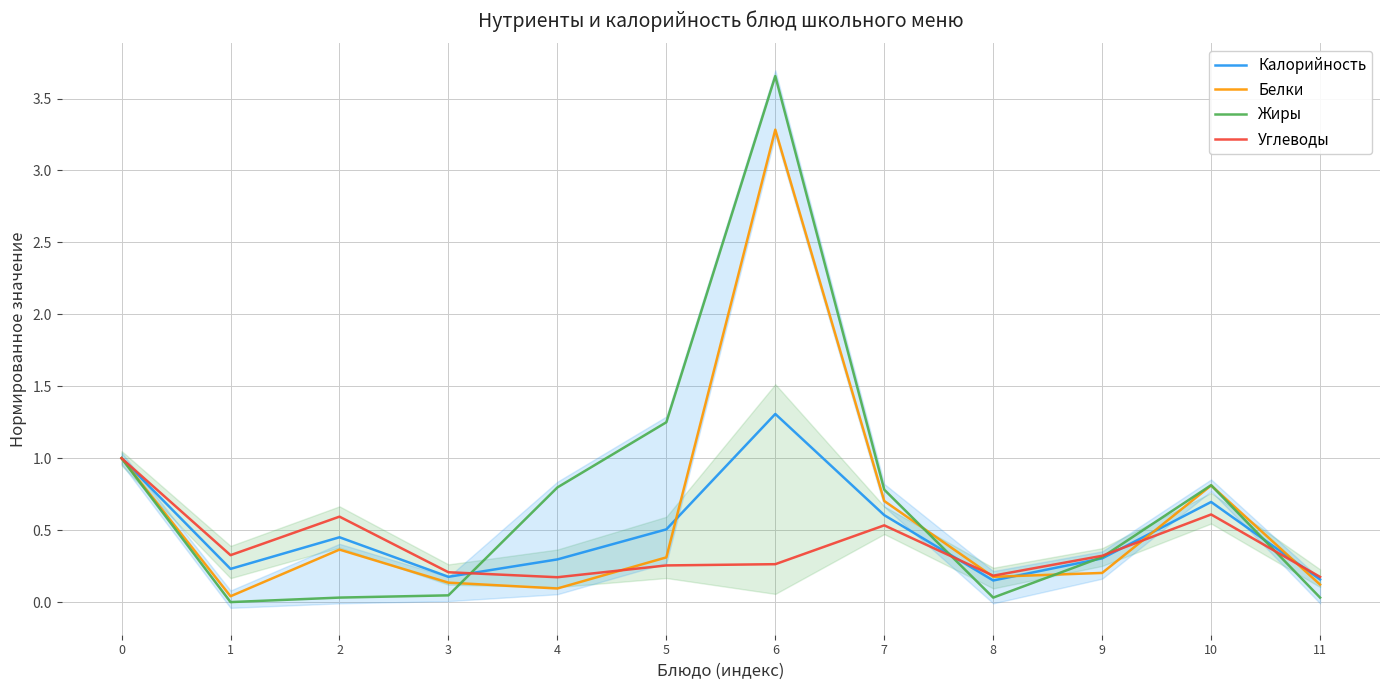

True or false: Калорийность and Жиры cross at least once.

True